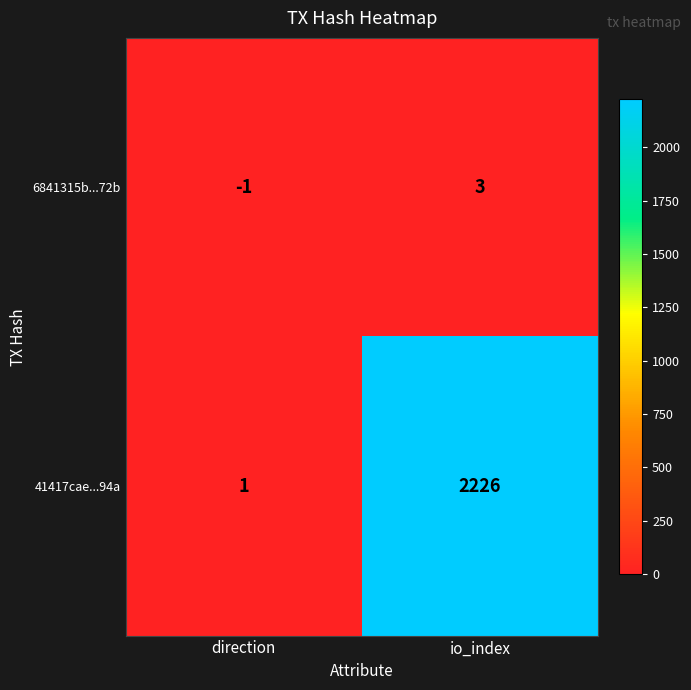

Reading left to right, transcribe all the data shown in this chart.

6841315b...72b: -1	3
41417cae...94a: 1	2226